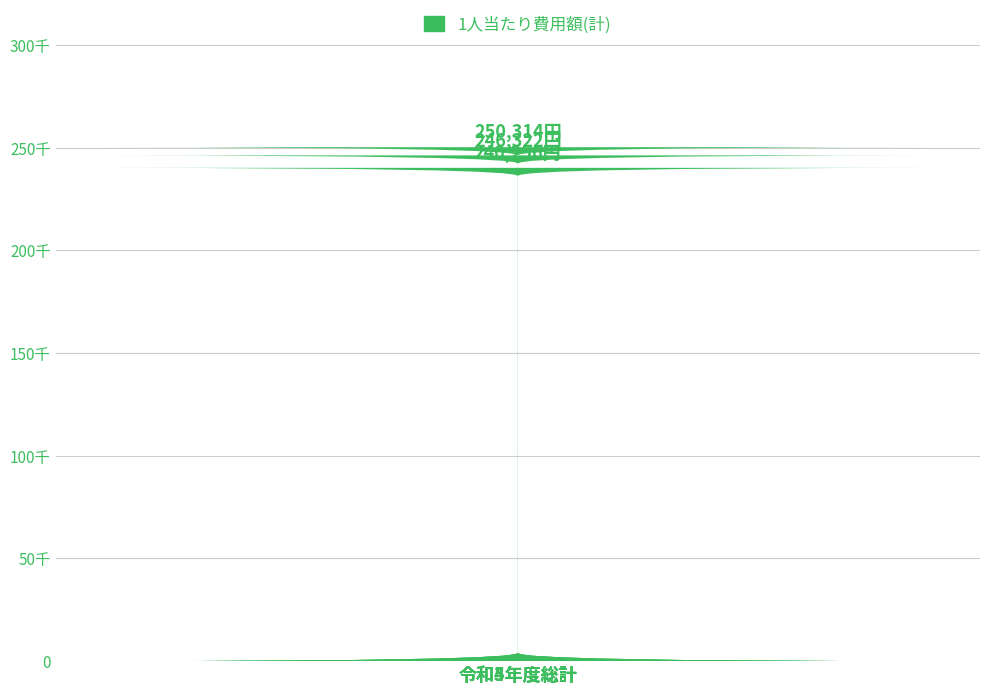

Reading right to left, list all the values displayed in this chart.

250314	246322	240256